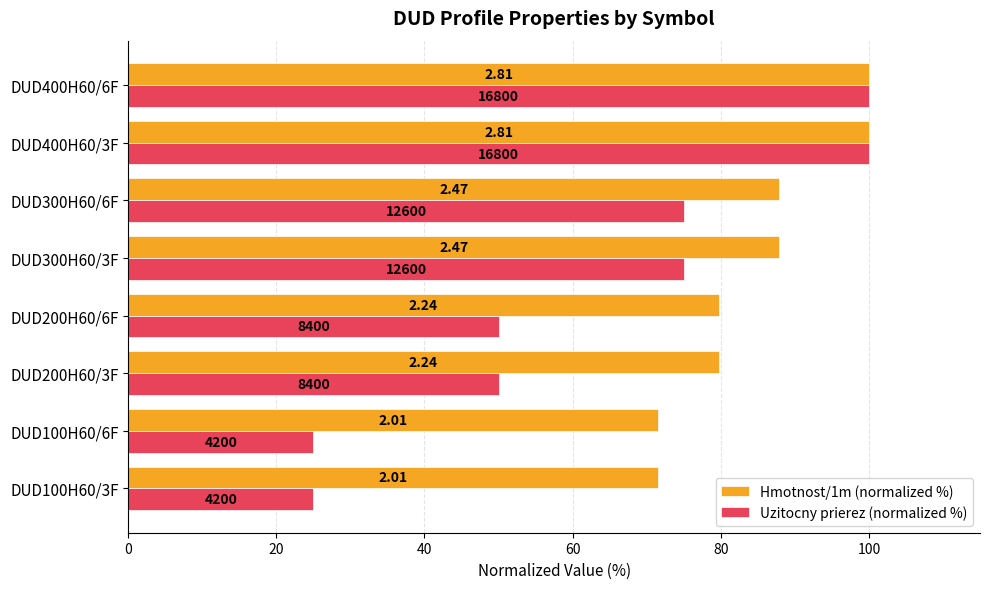

What position from the right is DUD300H60/6F?

3